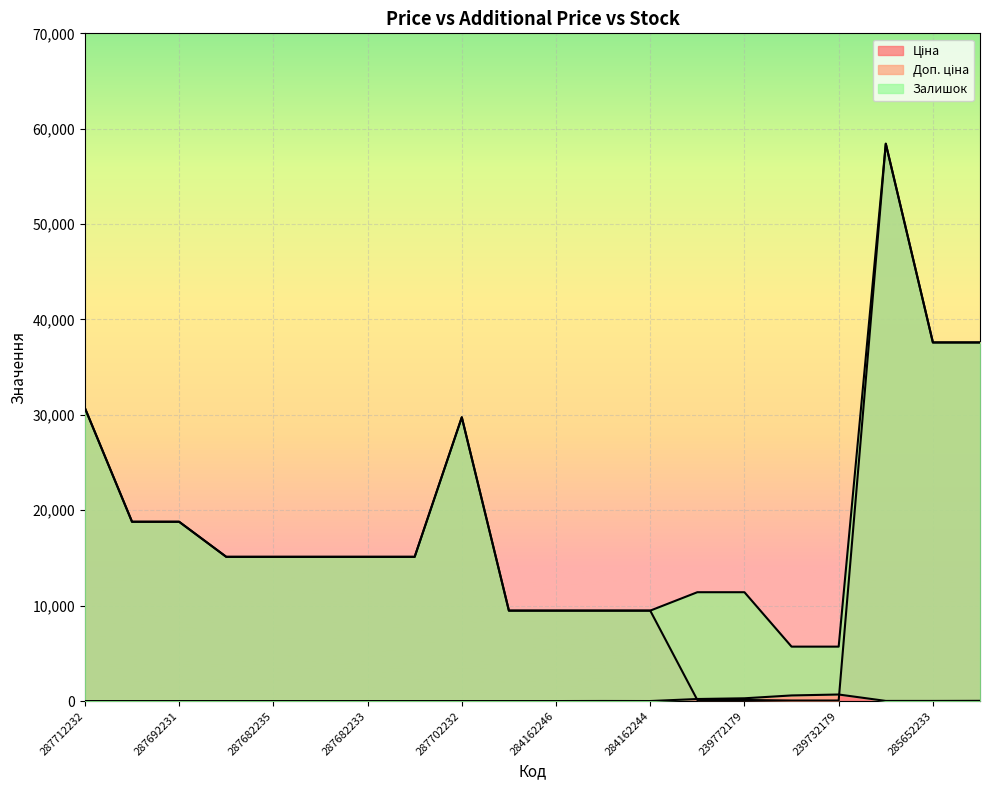

How many lines are shown in the chart?

3